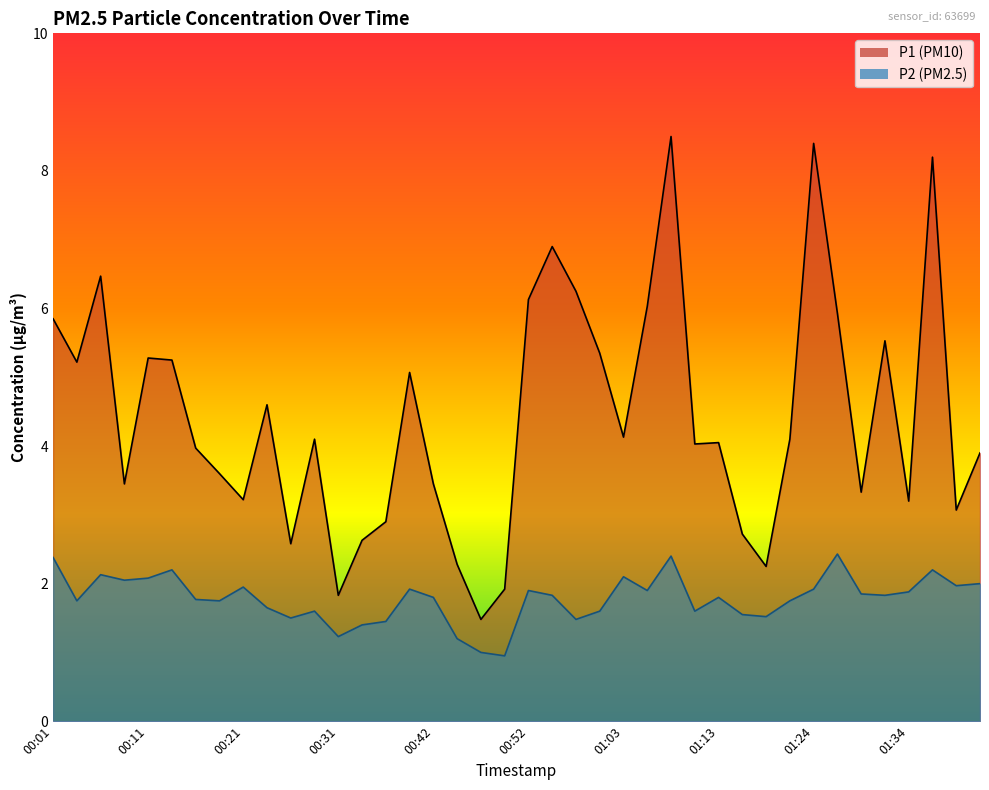

At how many categories does at least one series exceed 2?

37